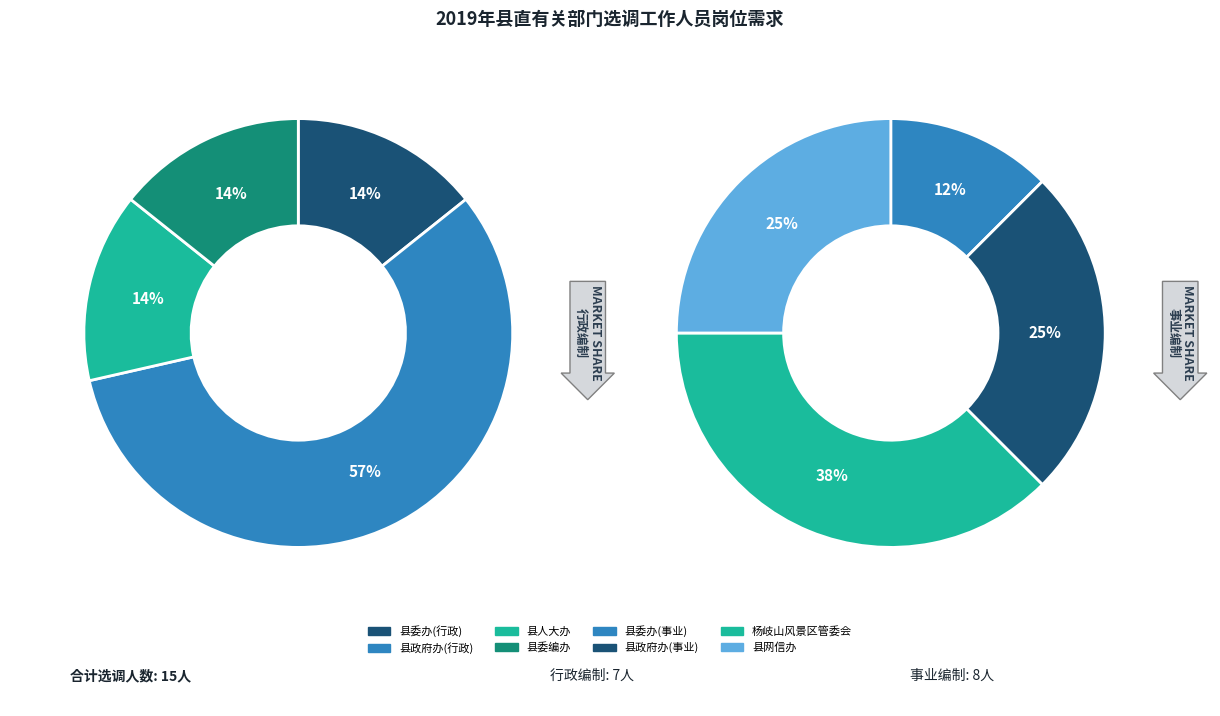

What percentage do 县政府办 and 县委编办 together represent?

46.7%